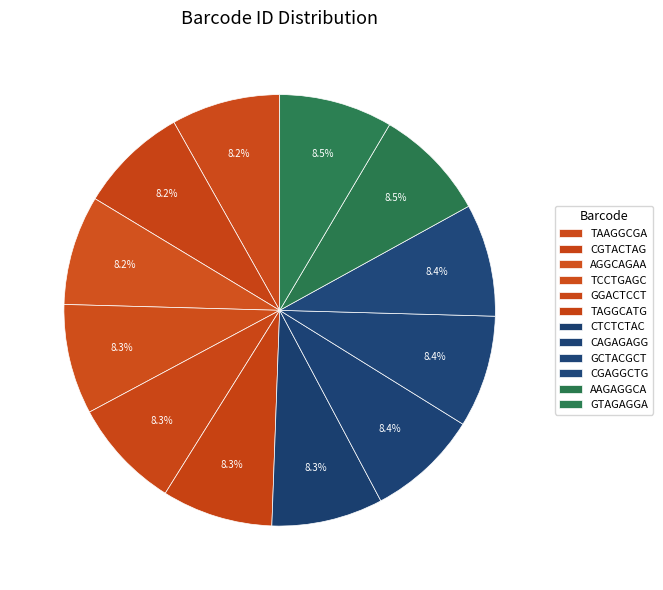

Is there a majority slice in this chart?

No